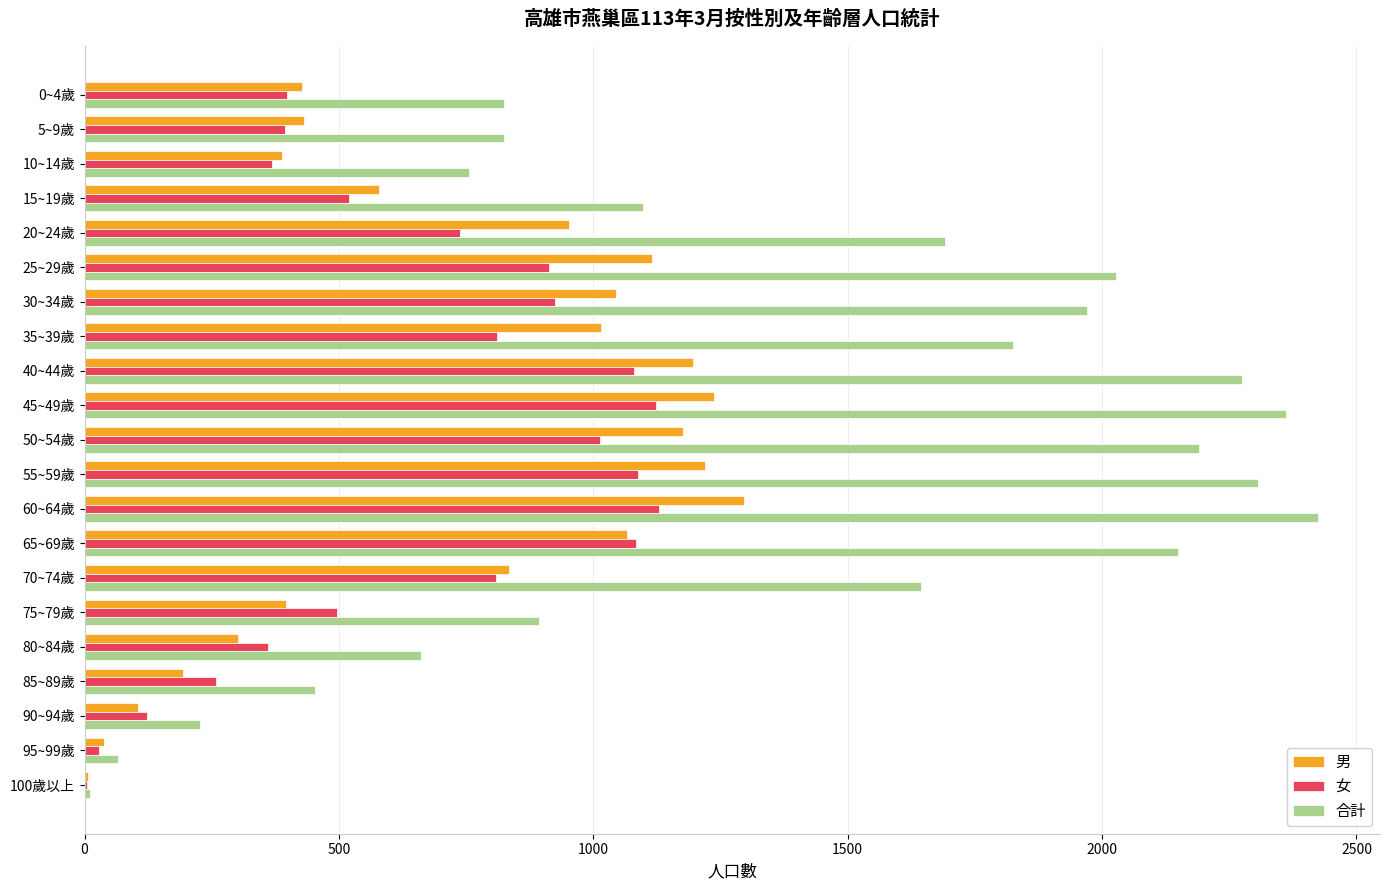

Count the number of categories in the chart.

21